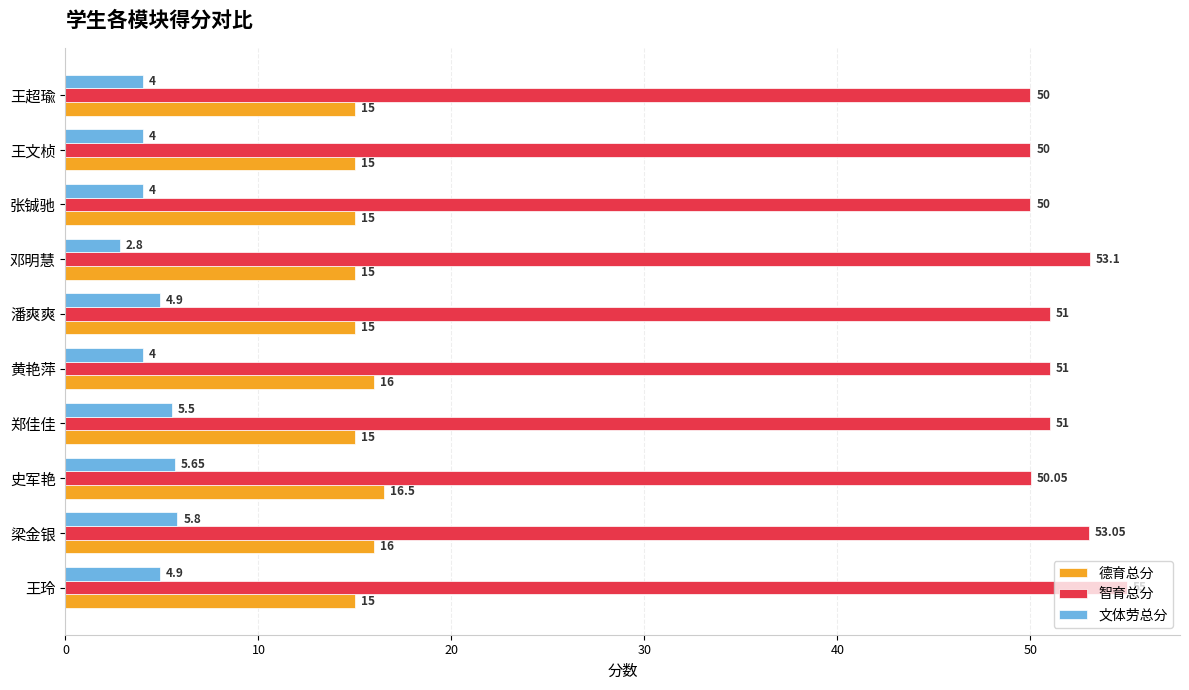

Which category has the lowest value across all series?

邓明慧